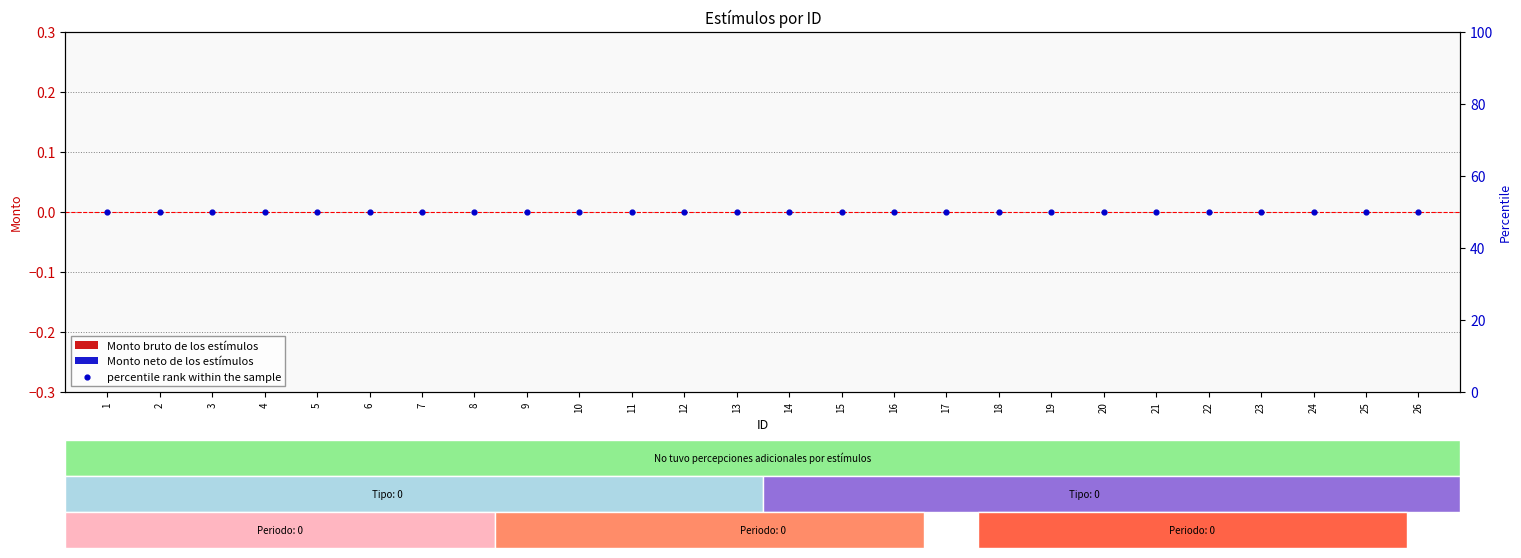

At which category is the sum across all series the highest?

1